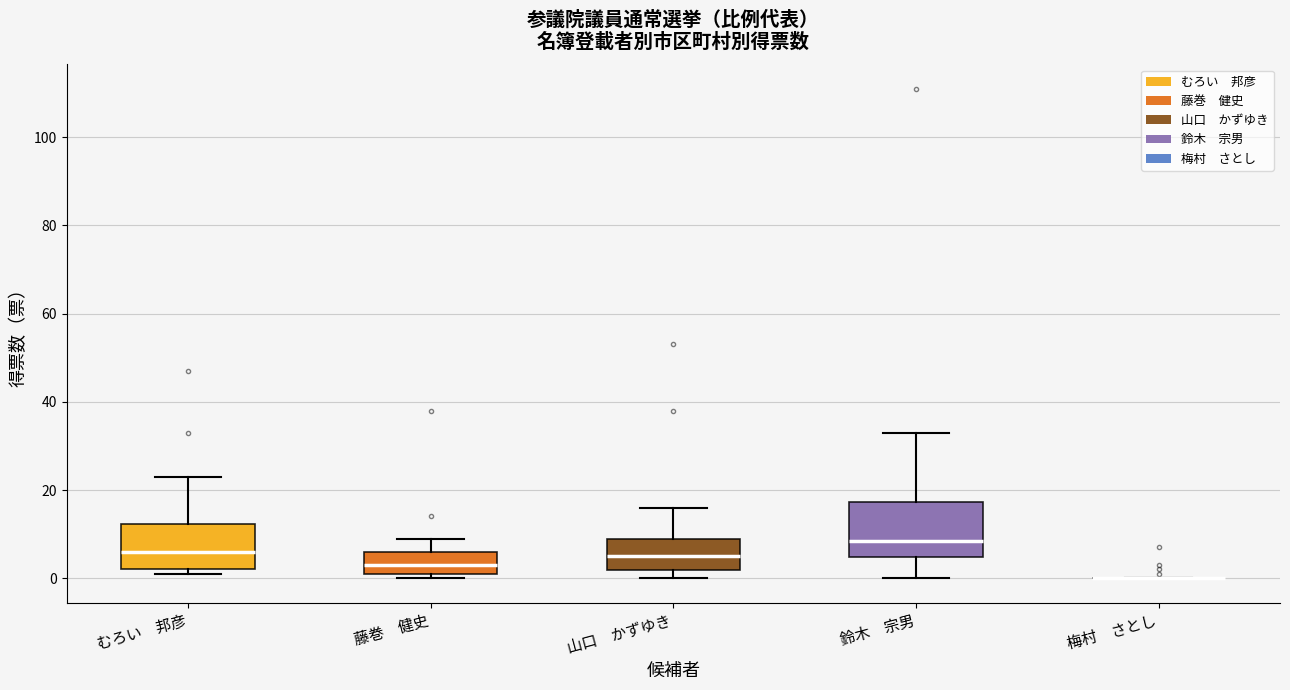

Reading left to right, transcribe this box plot: for each box, give where its median line is, the range the box spans, and where its two whiskers end, as read against the y-axis. The values are not printed on the chart, so give them approximately, as read against the axis.

むろい 邦彦: median 6, box 2 to 12, whiskers 2 (just below the box's lower edge) to 24
藤巻 健史: median 4, box 2 to 6, whiskers 0 to 10
山口 かずゆき: median 6, box 2 to 10, whiskers 0 to 16
鈴木 宗男: median 8, box 4 to 18, whiskers 0 to 34
梅村 さとし: box collapsed to a line at 0, whiskers 0 to 0